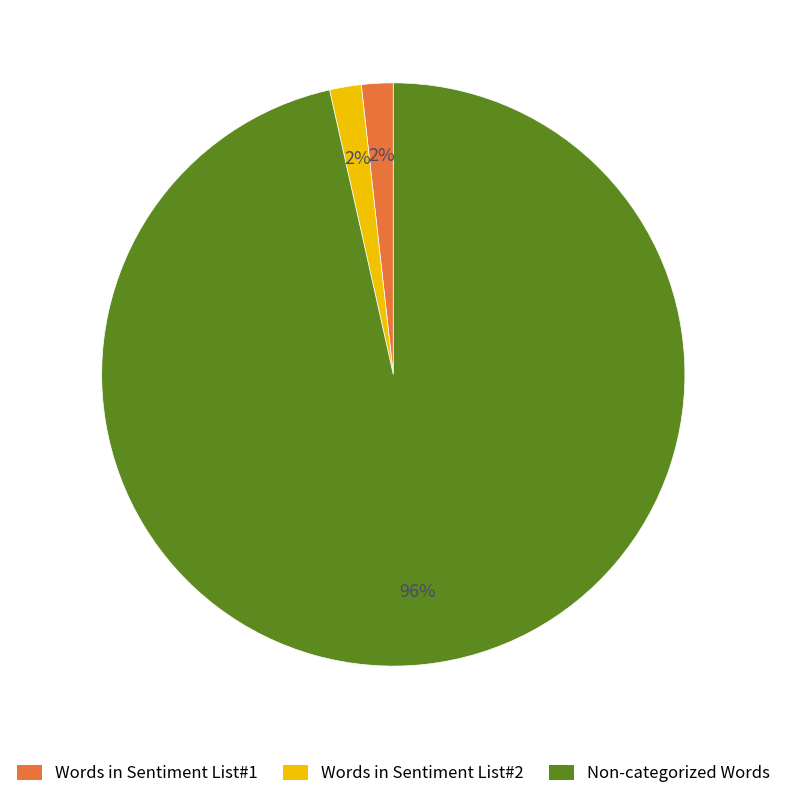

To the nearest percent, what is the combined percentage of Words in Sentiment List#1 and Non-categorized Words?

98%